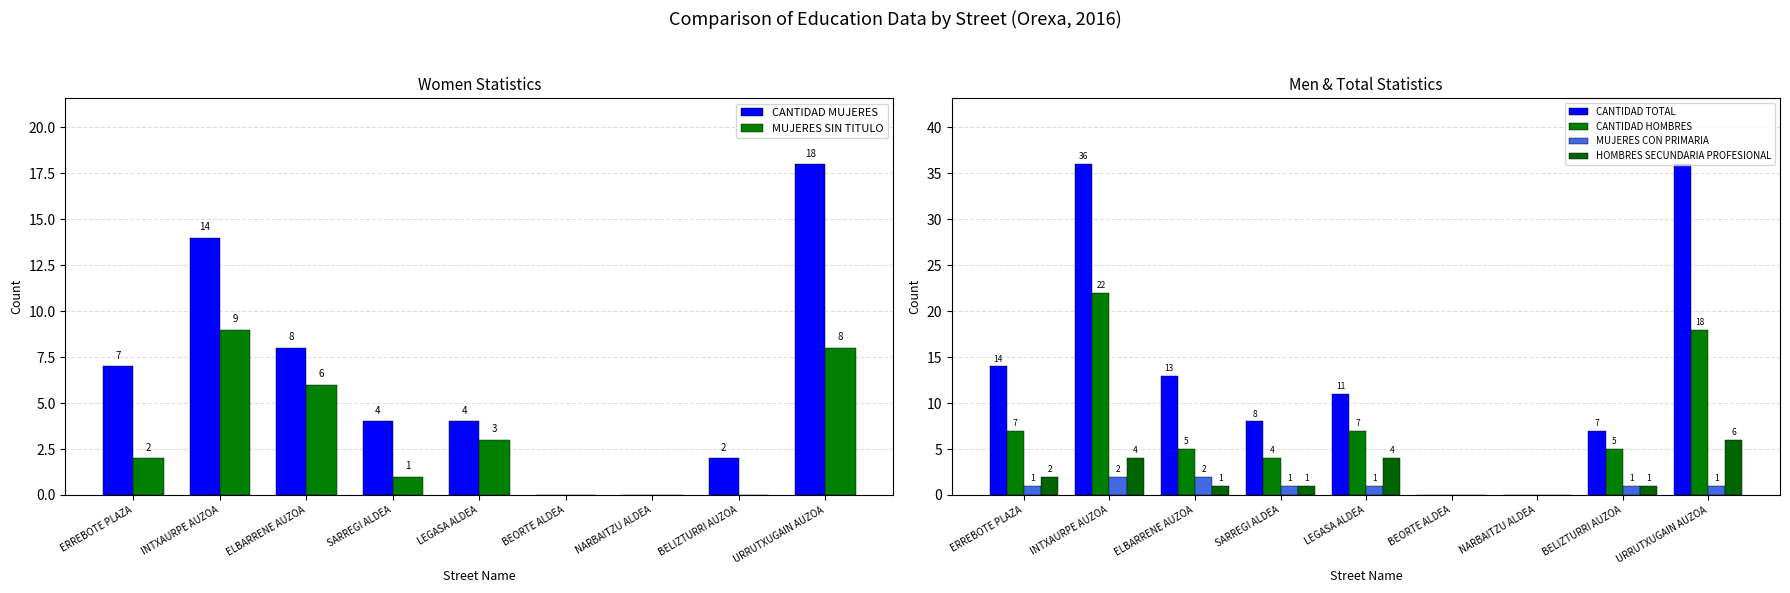

How many categories are shown in the chart?

9